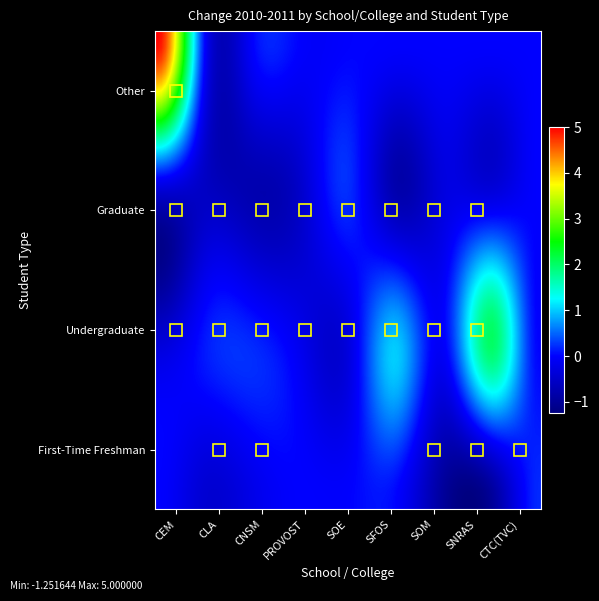

Reading left to right, list all the values displayed in this chart.

CEM: First-Time Freshman=0.0	Undergraduate=-0.3	Graduate=-0.4	Other=5.0
CLA: First-Time Freshman=-0.4	Undergraduate=0.1	Graduate=-0.6	Other=0.0
CNSM: First-Time Freshman=-0.2	Undergraduate=0.2	Graduate=-0.8	Other=0.0
PROVOST: First-Time Freshman=0.0	Undergraduate=-0.2	Graduate=-0.5	Other=0.0
SOE: First-Time Freshman=0.0	Undergraduate=-0.3	Graduate=0.2	Other=0.0
SFOS: First-Time Freshman=0.0	Undergraduate=1.0	Graduate=-0.8	Other=0.0
SOM: First-Time Freshman=-1.0	Undergraduate=-0.0	Graduate=-0.3	Other=0.0
SNRAS: First-Time Freshman=-1.0	Undergraduate=2.0	Graduate=-0.3	Other=0.0
CTC(TVC): First-Time Freshman=0.2	Undergraduate=0.0	Graduate=0.0	Other=0.0